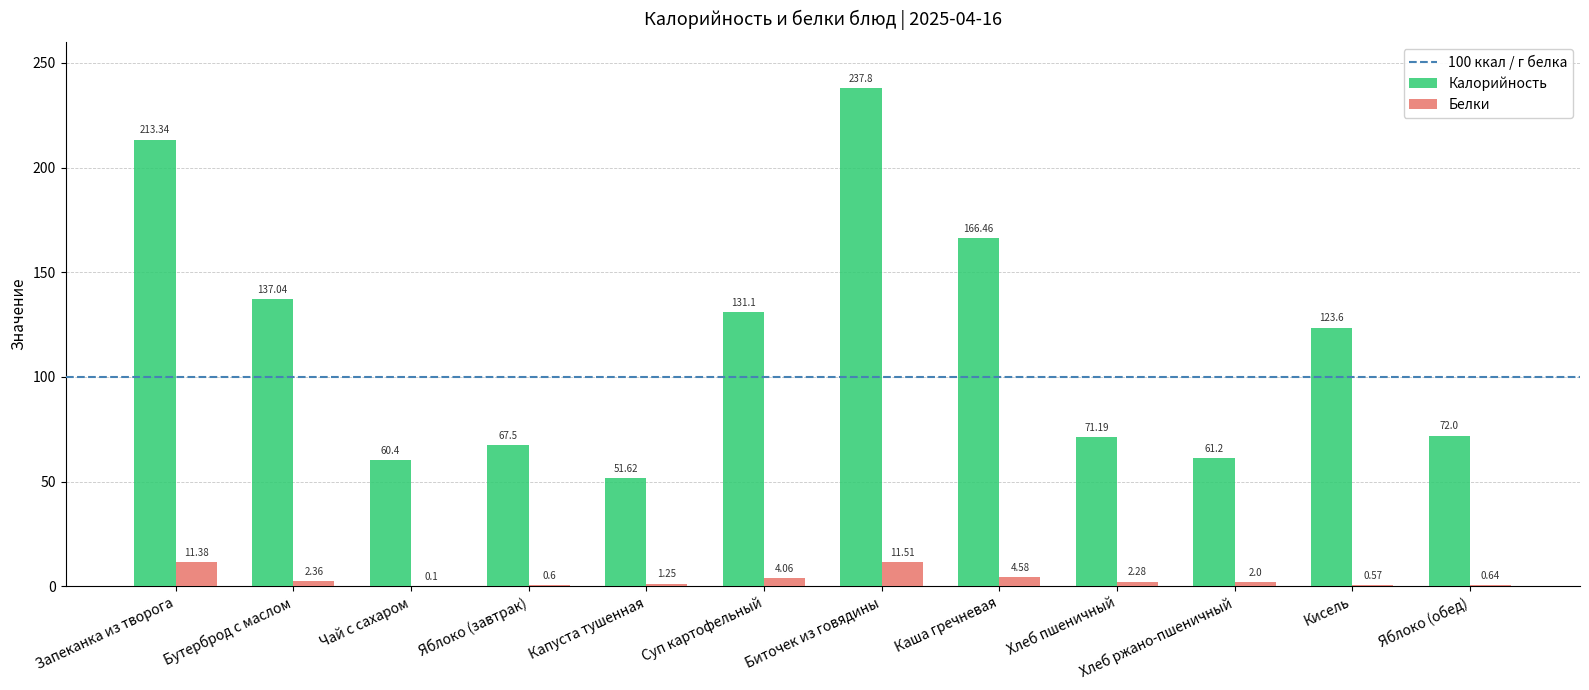

Which series has the widest spread of values?

Калорийность